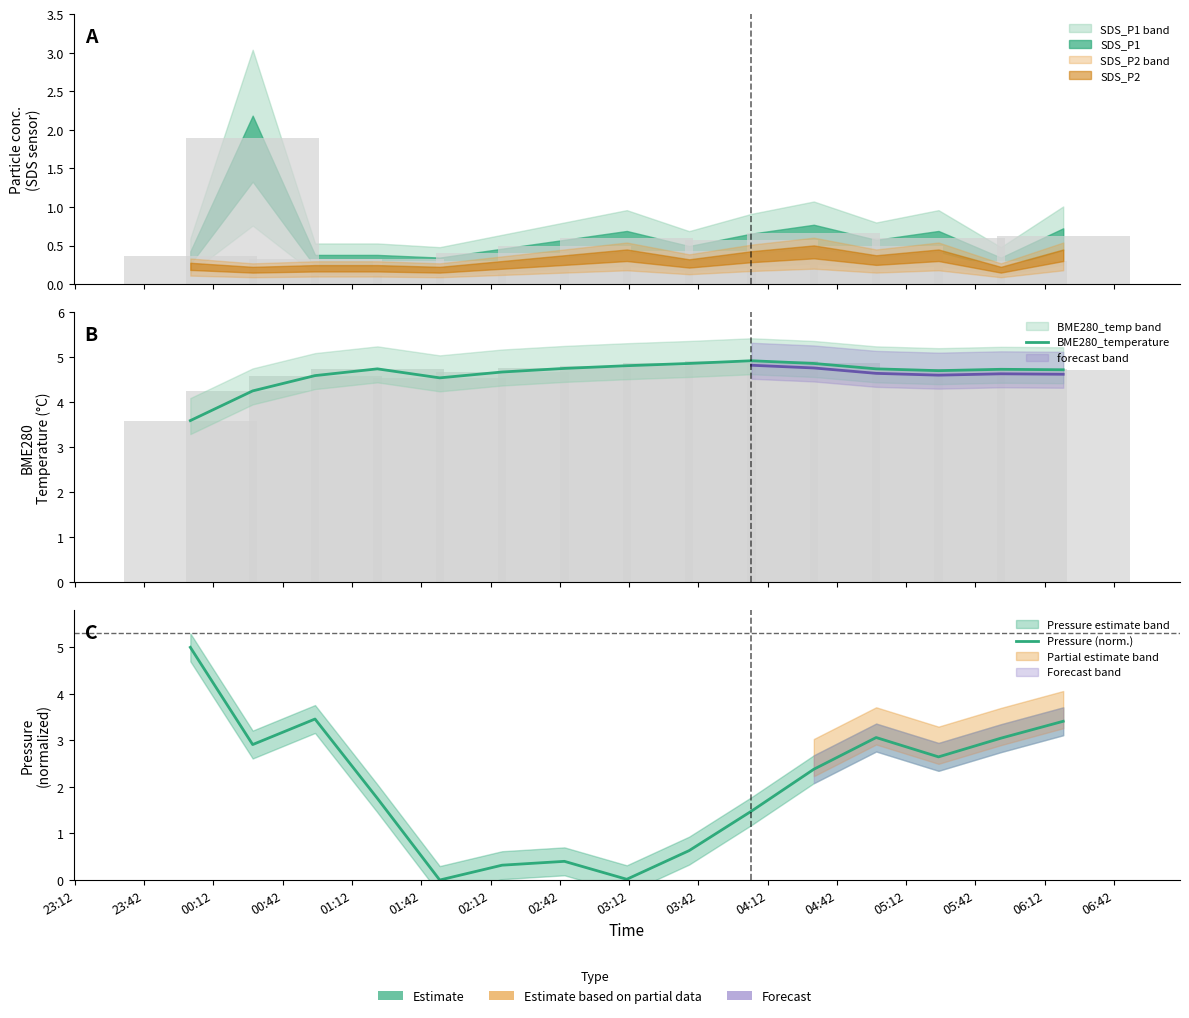

What is the label of the 12th bar from the left?

04:42